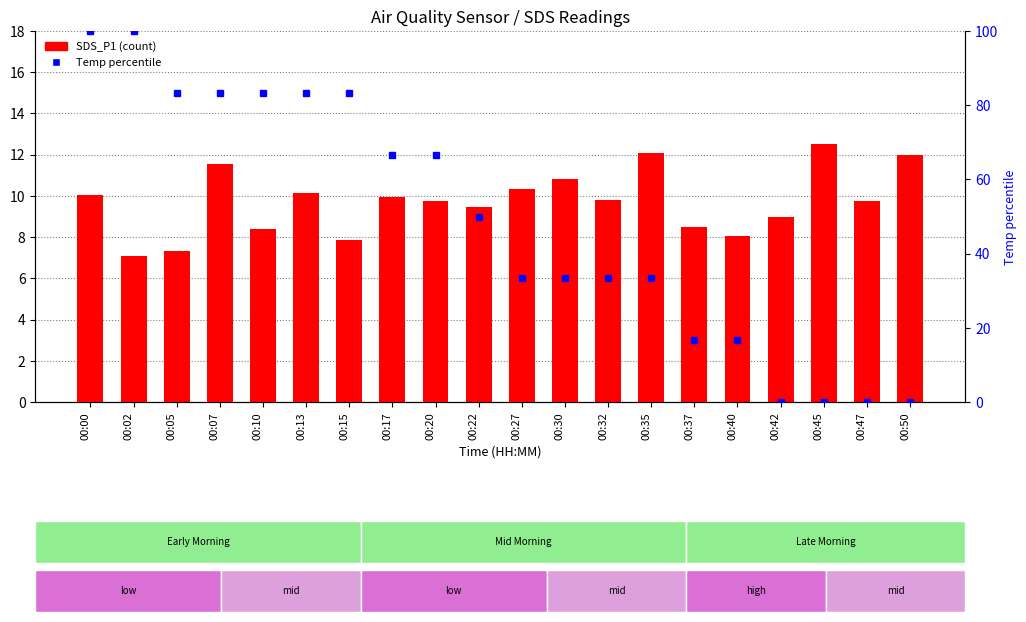

At how many categories does at least one series exceed 56?

9